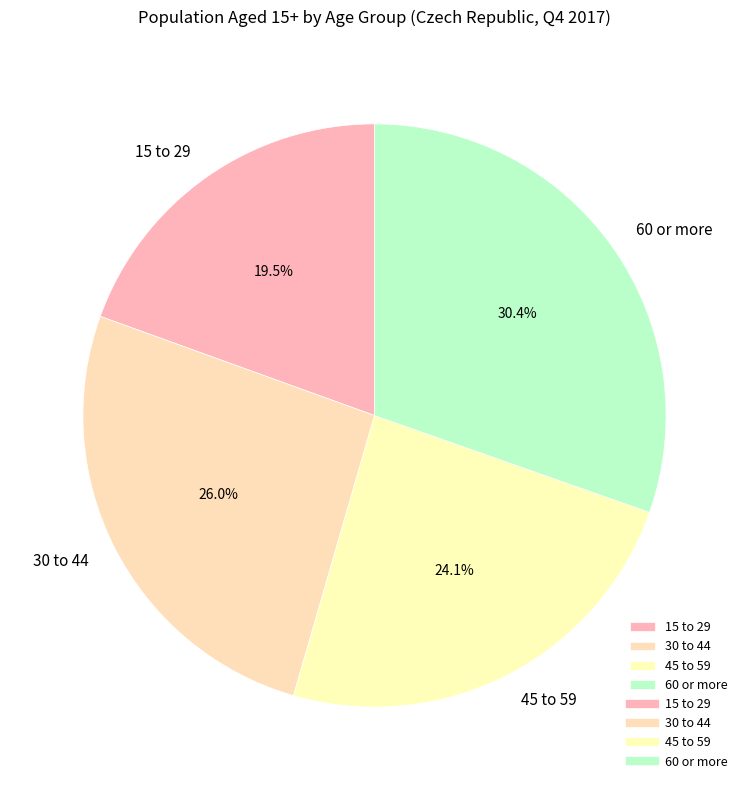

Does 45 to 59 represent more than half of the total?

No